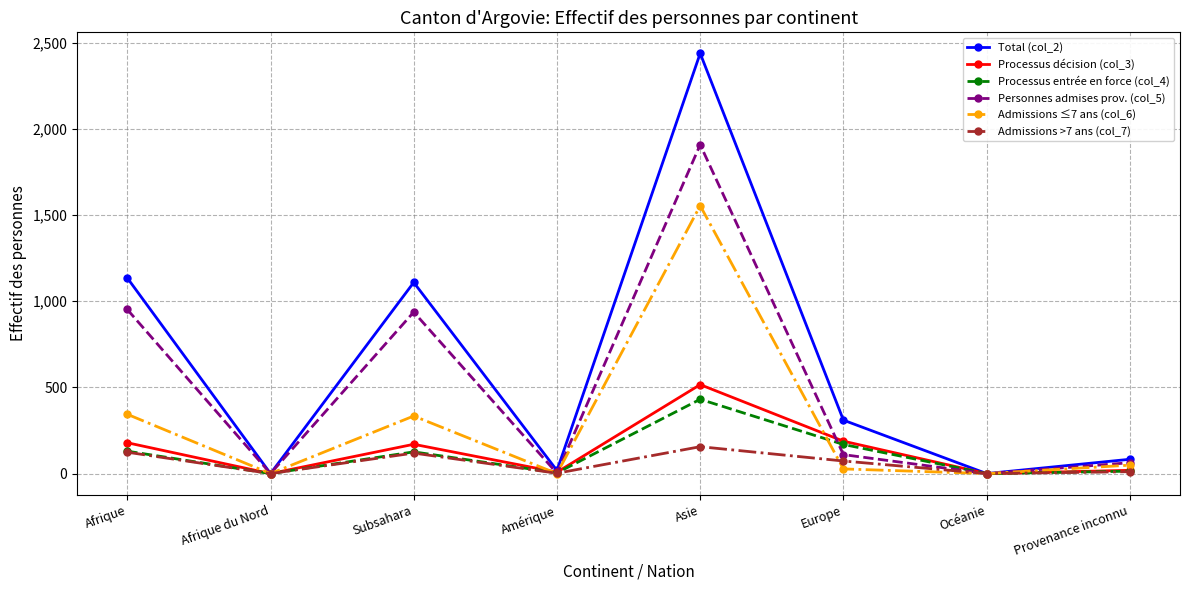

At which label does Personnes admises prov. (col_5) reach its peak?

Asie